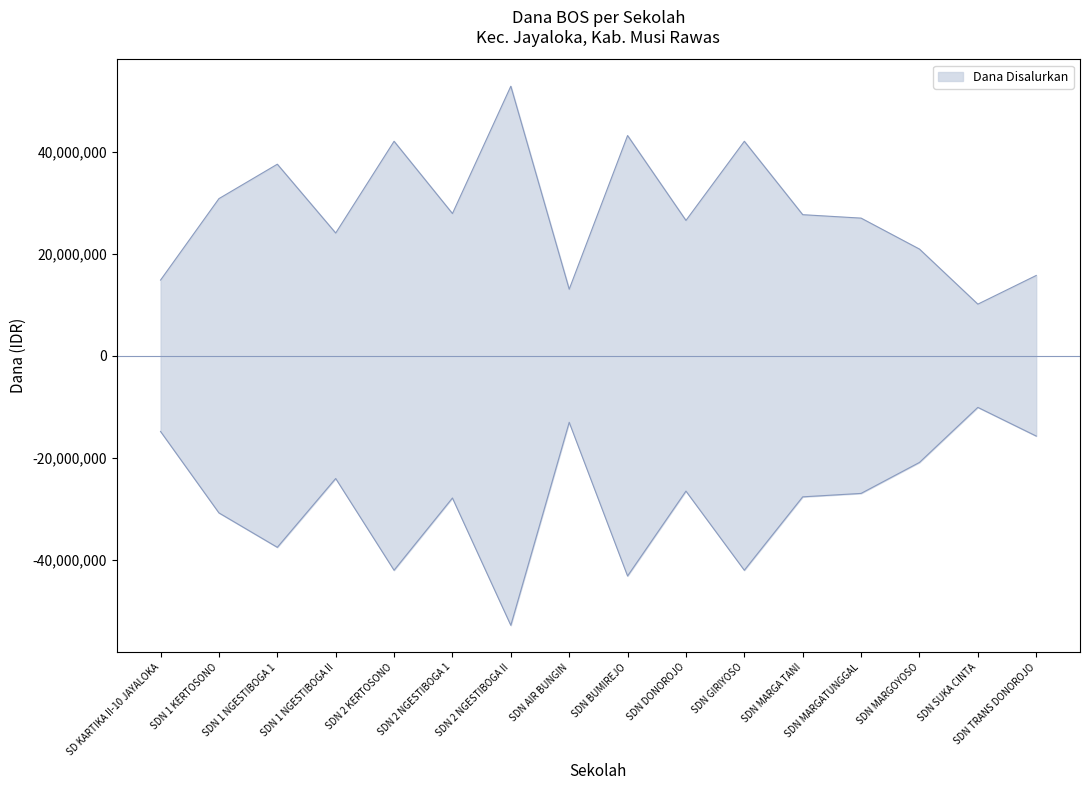

Does the chart have visible grid lines?

No